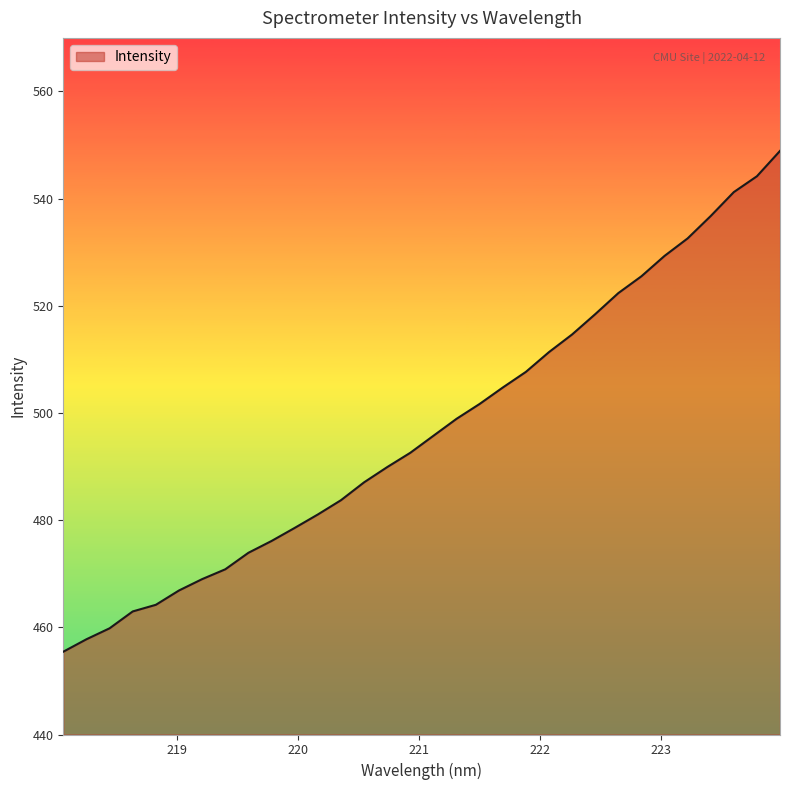

What is the maximum value shown in the chart?

548.9